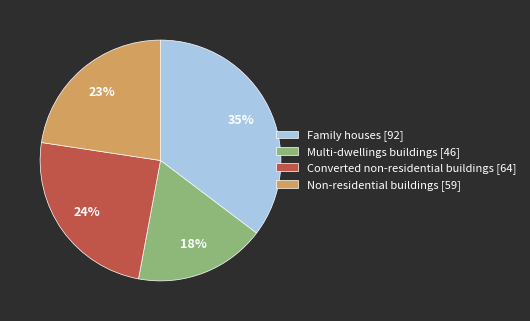

What percentage is the Converted non-residential buildings slice, to the nearest percent?

24%